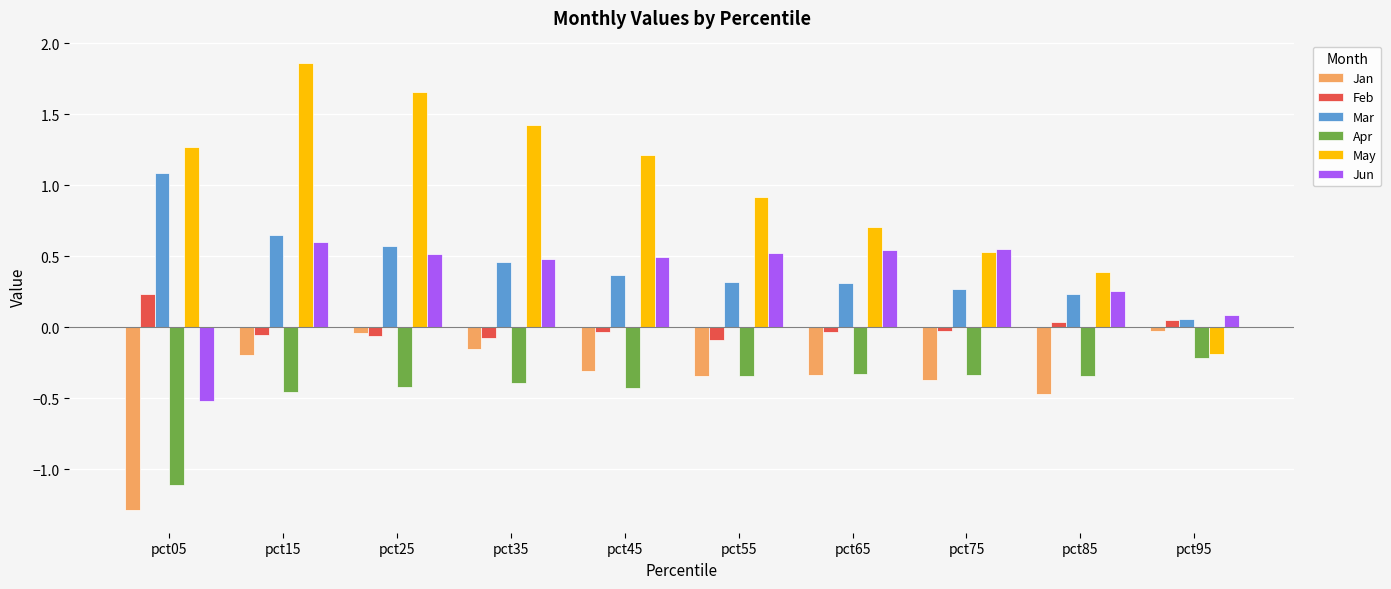

What is the sum of all Apr values?

-4.4